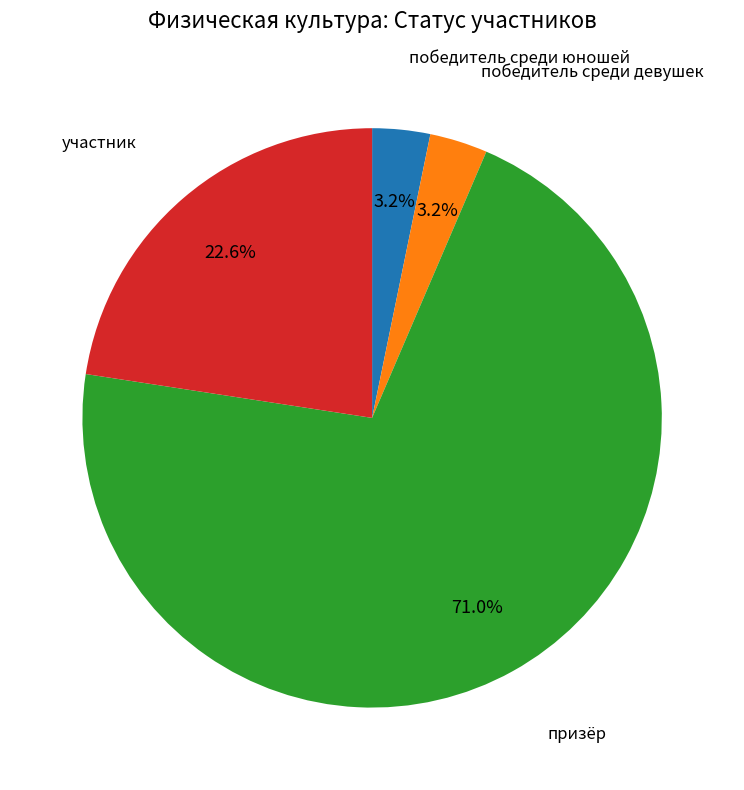

What is the total percentage of победитель среди девушек and участник?

25.8%